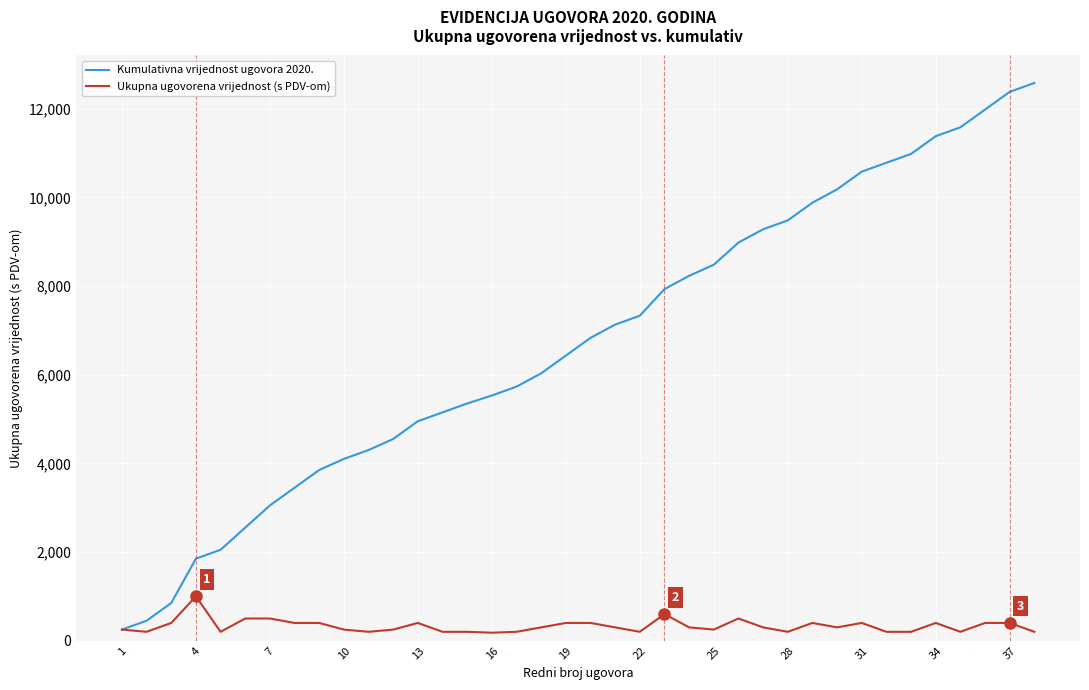

What is the difference between the maximum and minimum values in the Ukupna ugovorena vrijednost (s PDV-om) series?

820